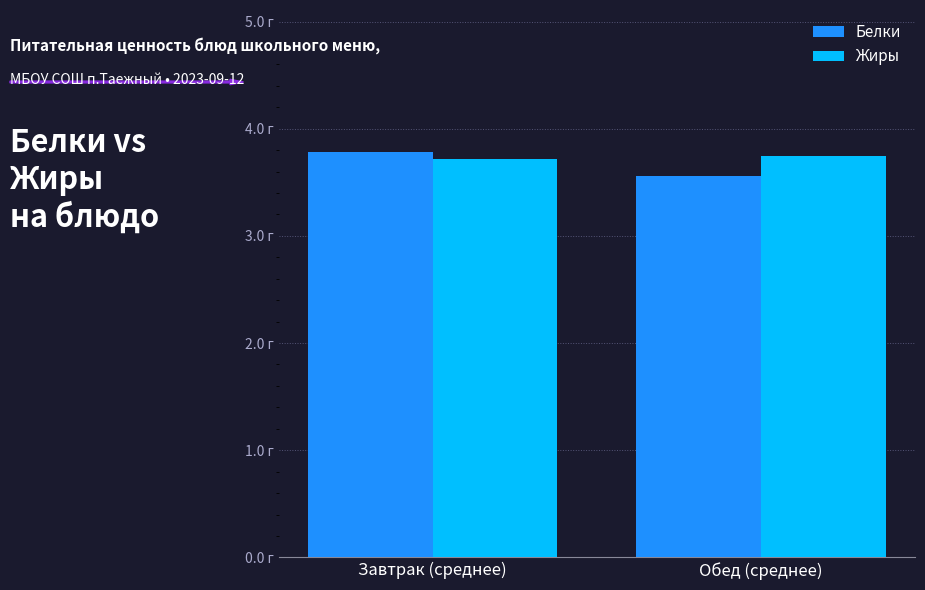

True or false: Белки has a value of 3.8 at Завтрак (среднее).

True